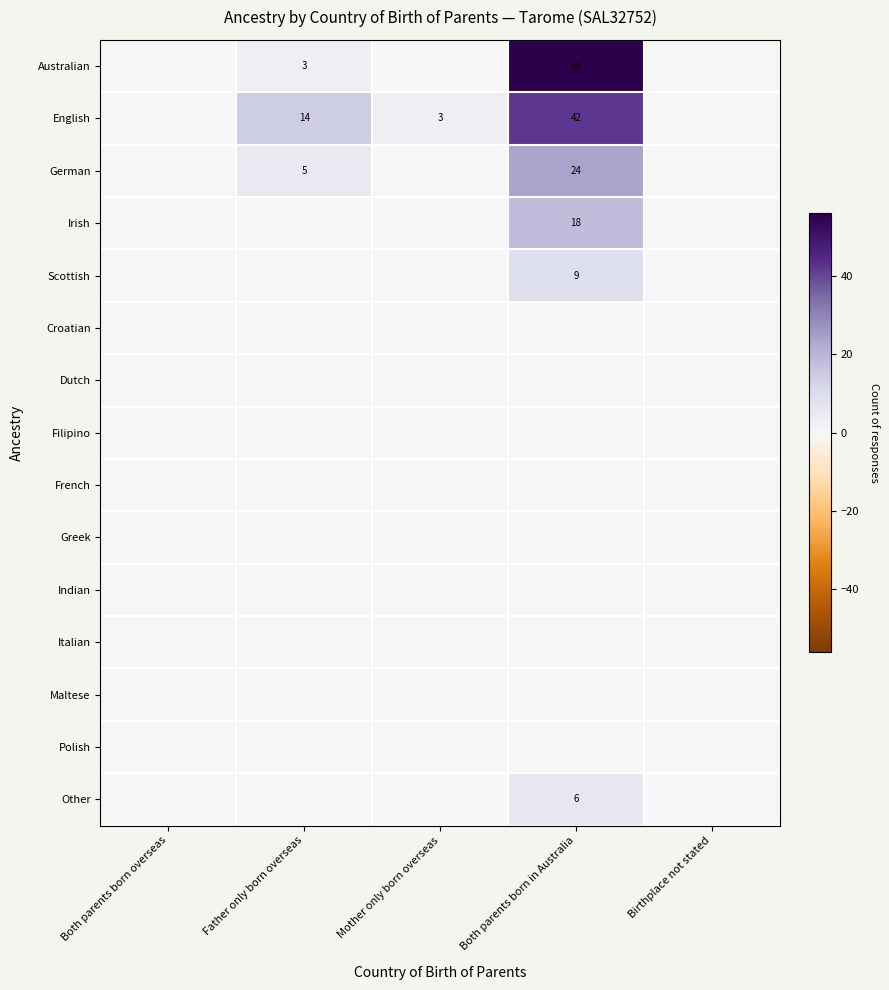

The value of Australian at Father only born overseas is 3. True or false?

True